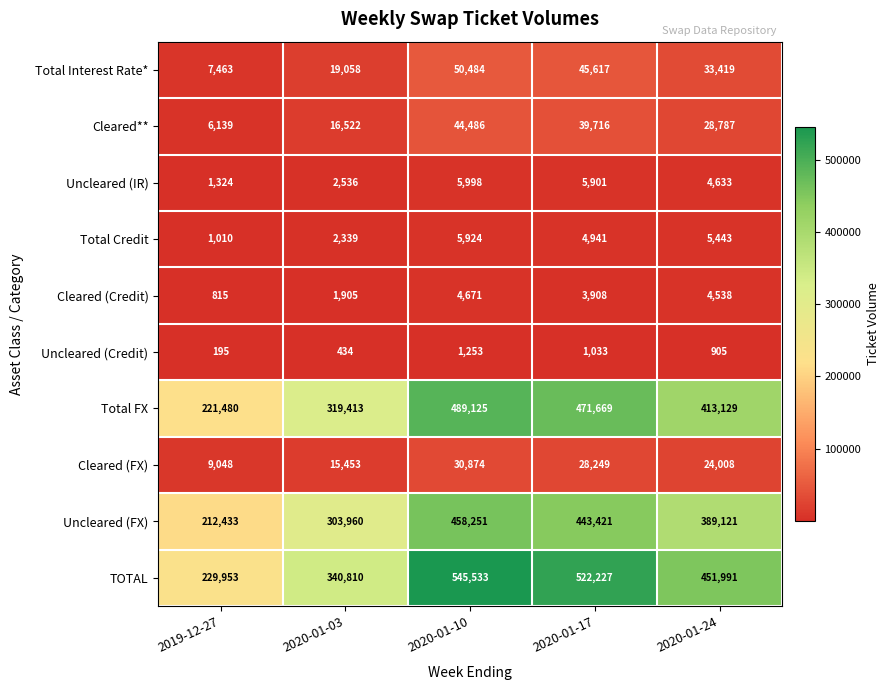

How many Cleared (FX) values are between 15453 and 28249?

3